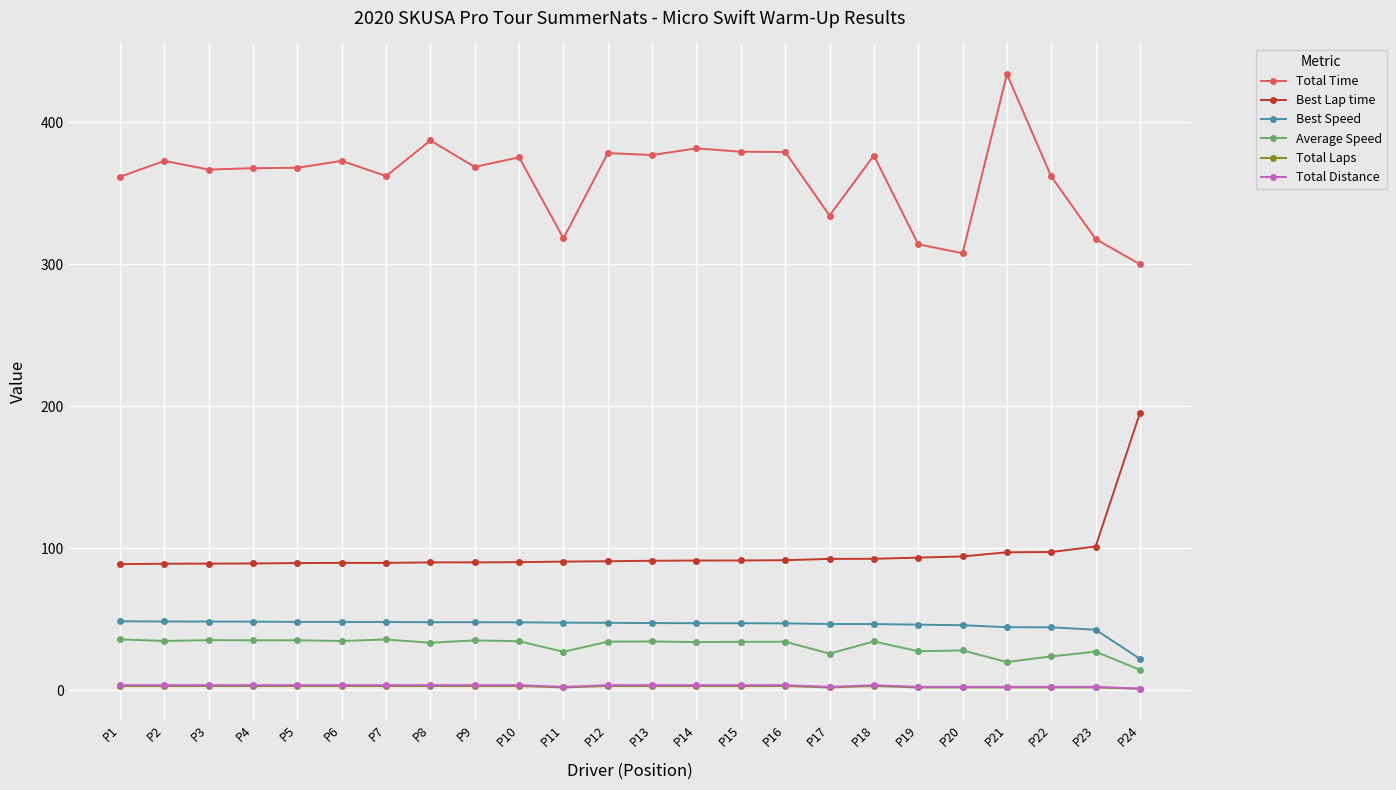

What is the spread (max minus min) of values at P2?

370.0